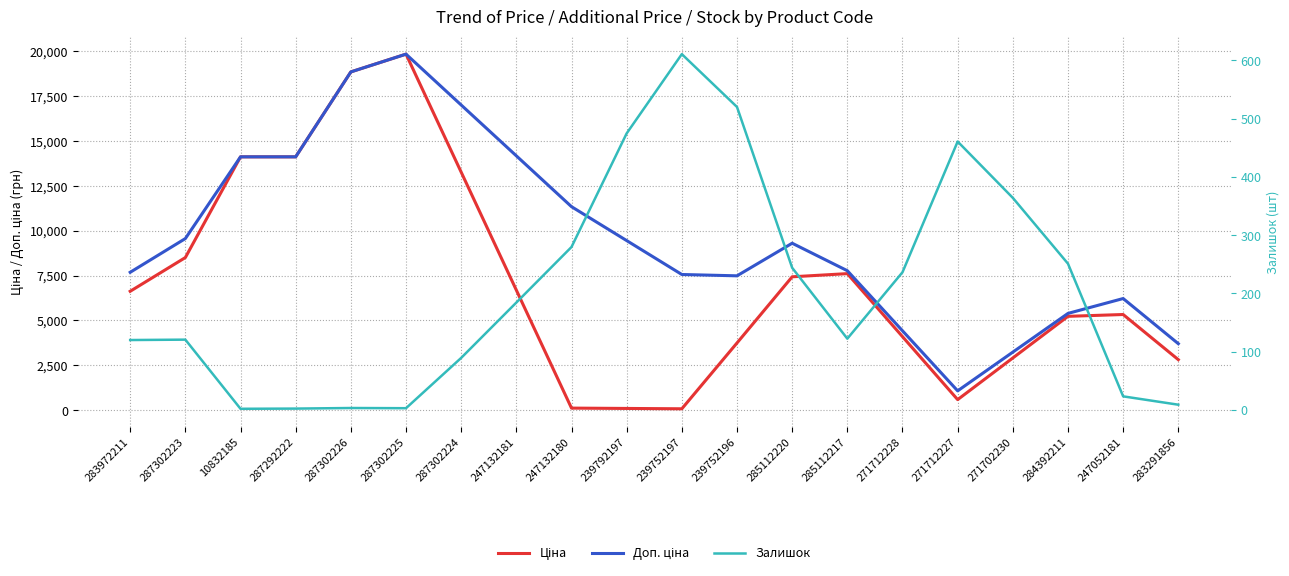

What is the difference between the second highest and second lowest values in the Доп. ціна series?

15610.2